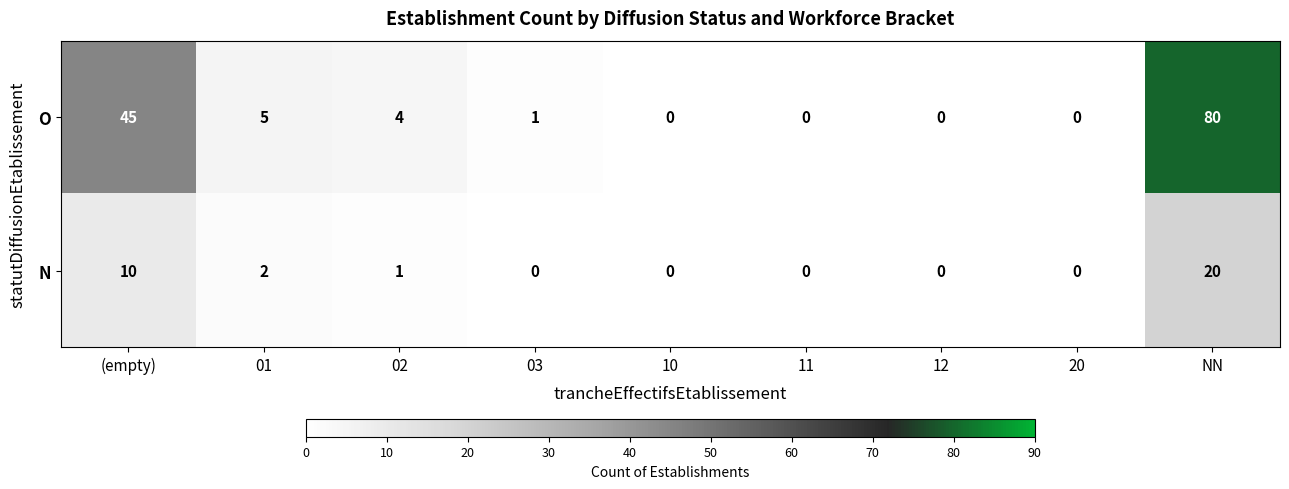

Which series changed the most between (empty) and 03?

O